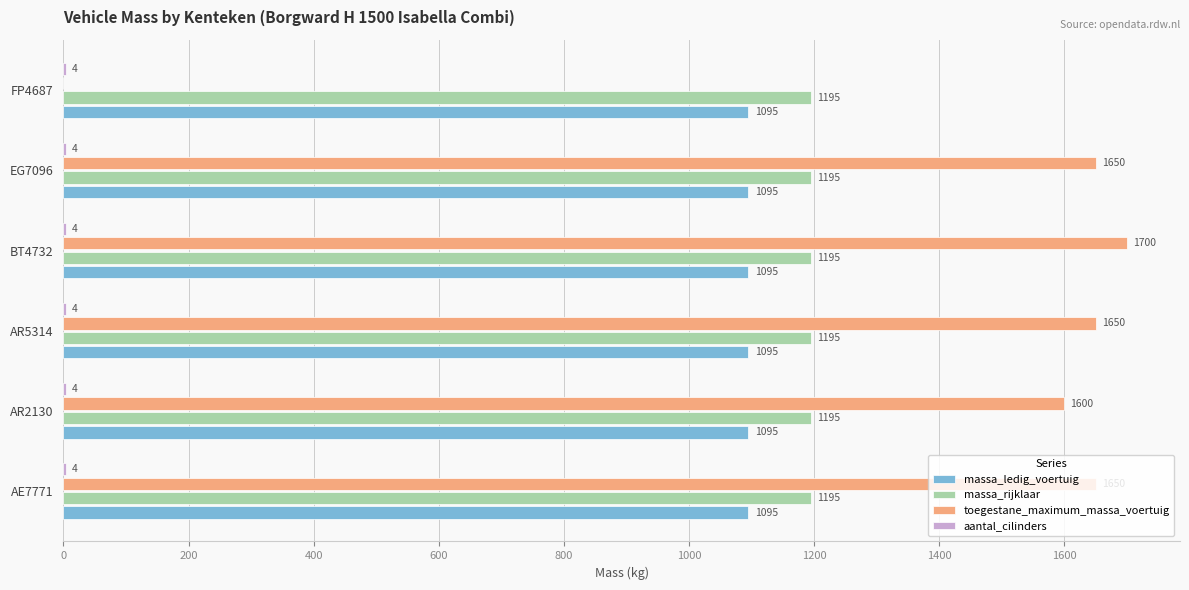

What is the sum of all massa_ledig_voertuig values?

6570